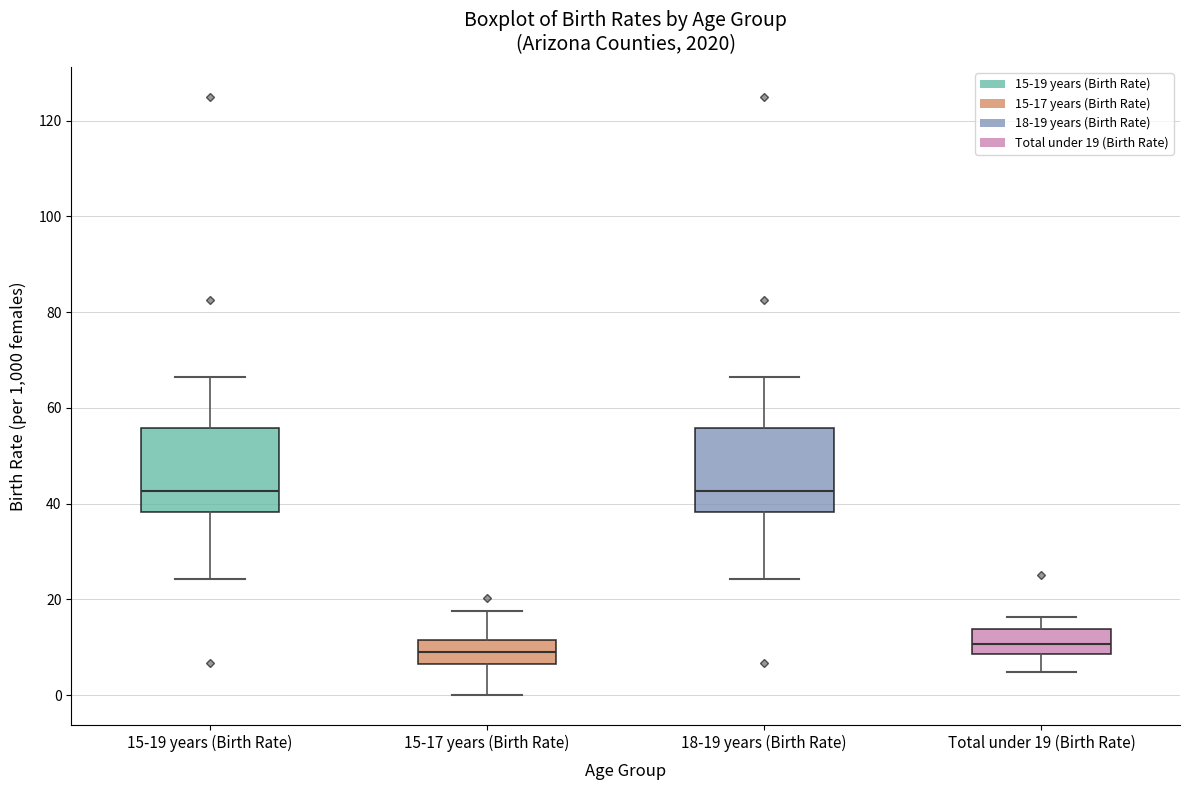

Reading left to right, transcribe this box plot: for each box, give where its median line is, the range the box spans, and where its two whiskers end, as read against the y-axis. The values are not printed on the chart, so give them approximately, as read against the axis.

15-19 years (Birth Rate): median 42, box 38 to 56, whiskers 24 to 66
15-17 years (Birth Rate): median 8, box 6 to 12, whiskers 0 to 18
18-19 years (Birth Rate): median 42, box 38 to 56, whiskers 24 to 66
Total under 19 (Birth Rate): median 10, box 8 to 14, whiskers 4 to 16